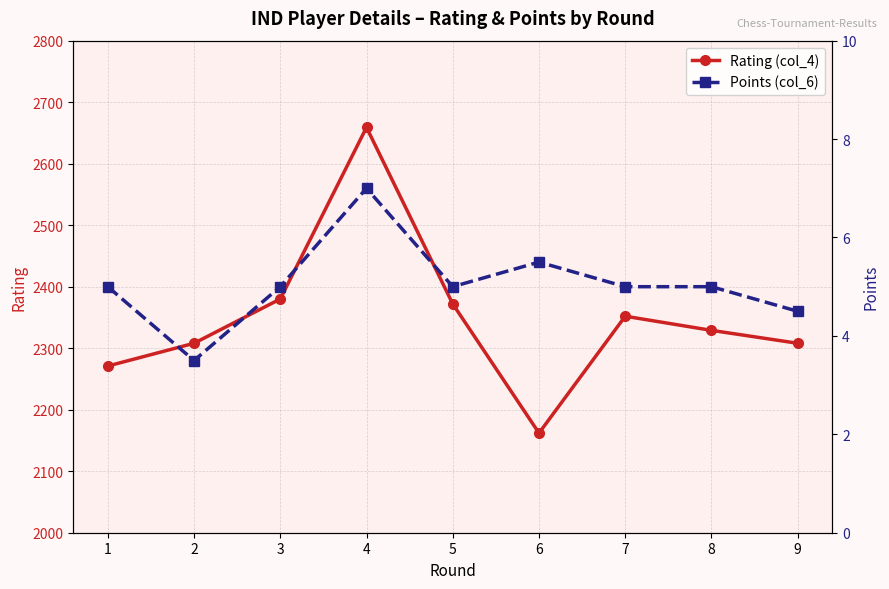

At how many categories does at least one series exceed 2505?

1